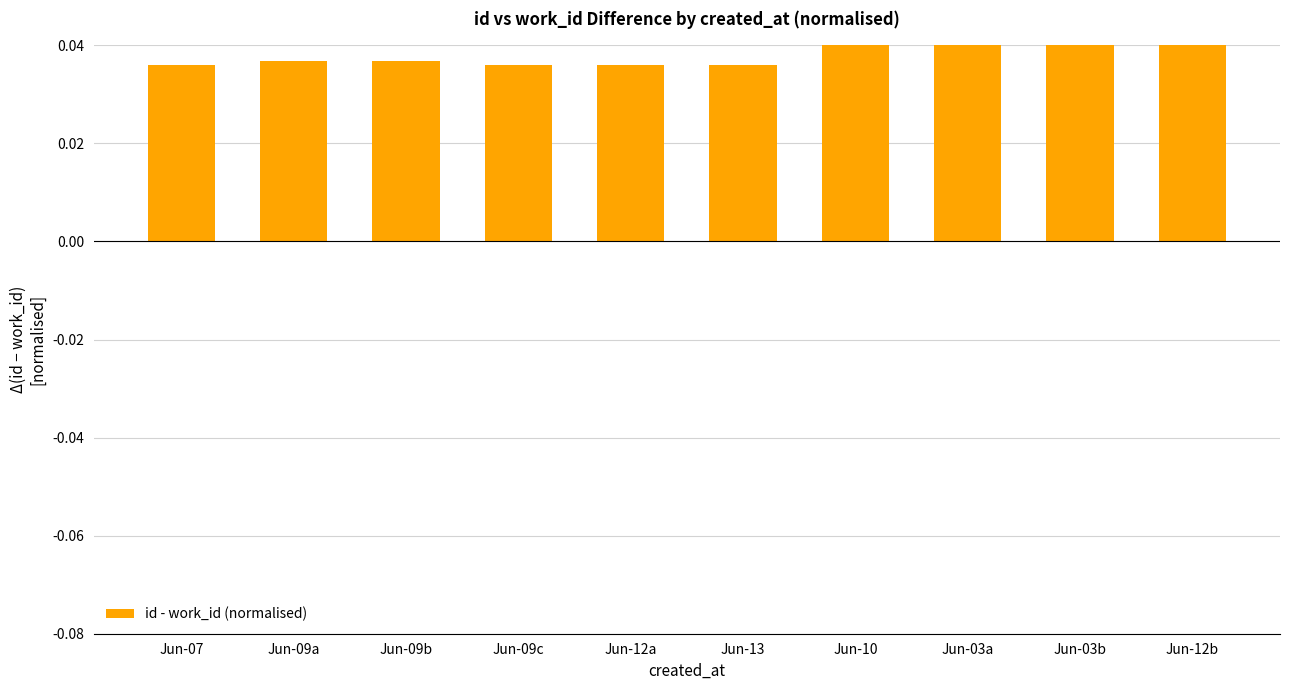

Count the values in the range 0 to 1.

10